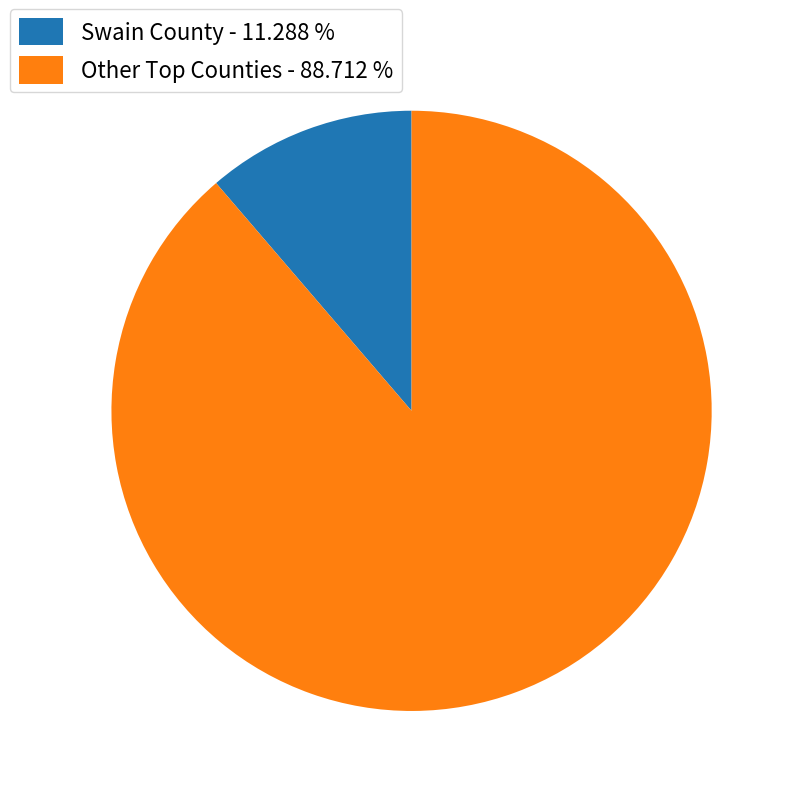

Which slice is the largest?

Other Top Counties - 88.712 %